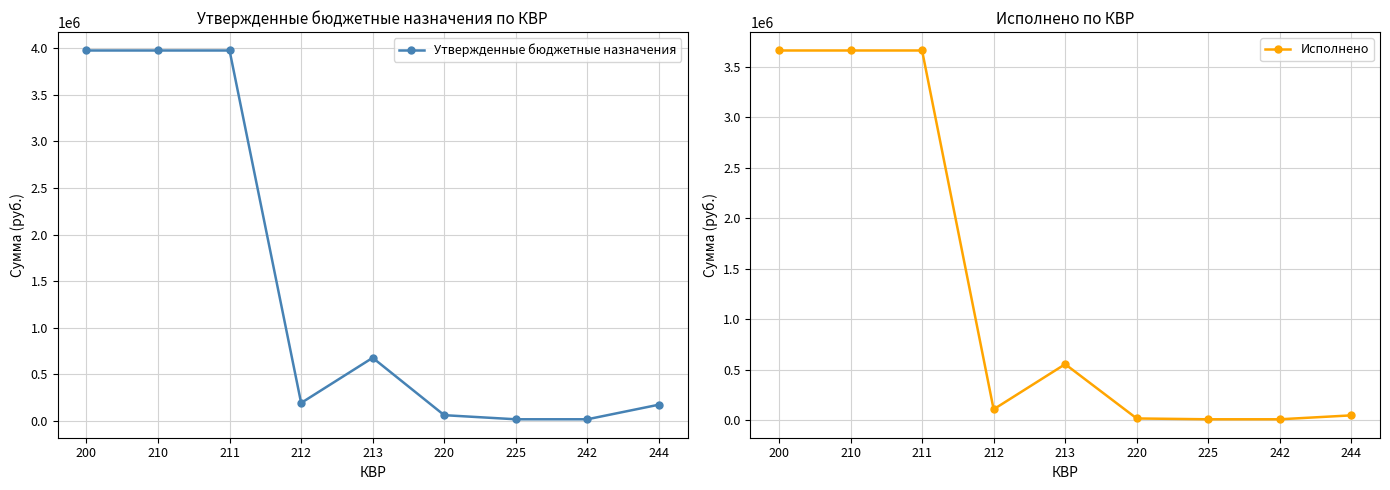

The Исполнено series shows 10000.0 at 225. True or false?

True